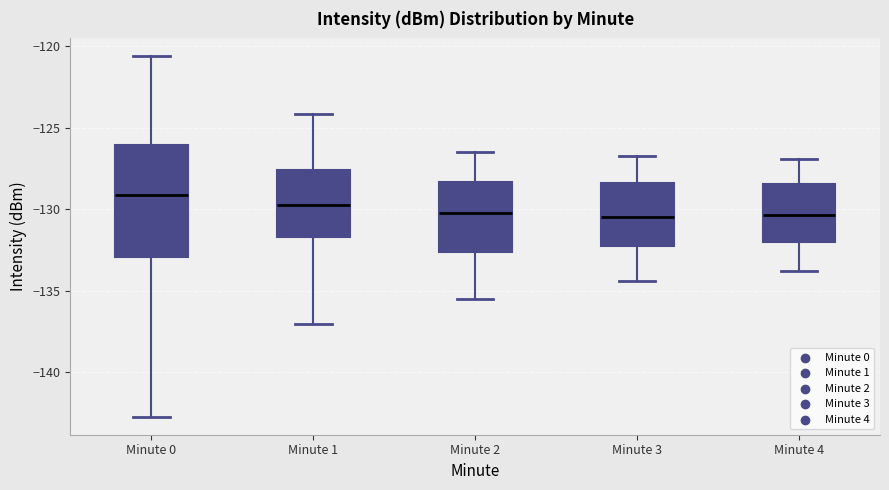

Comparing the boxes themselves (not the whiskers), which one is the tallest?

Minute 0